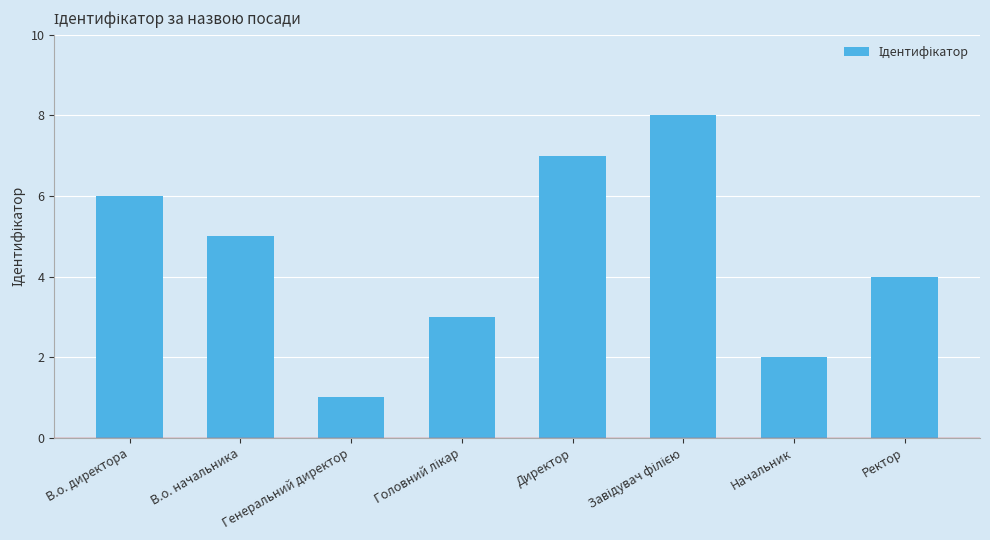

What is the change in value from В.о. директора to Начальник?

-4